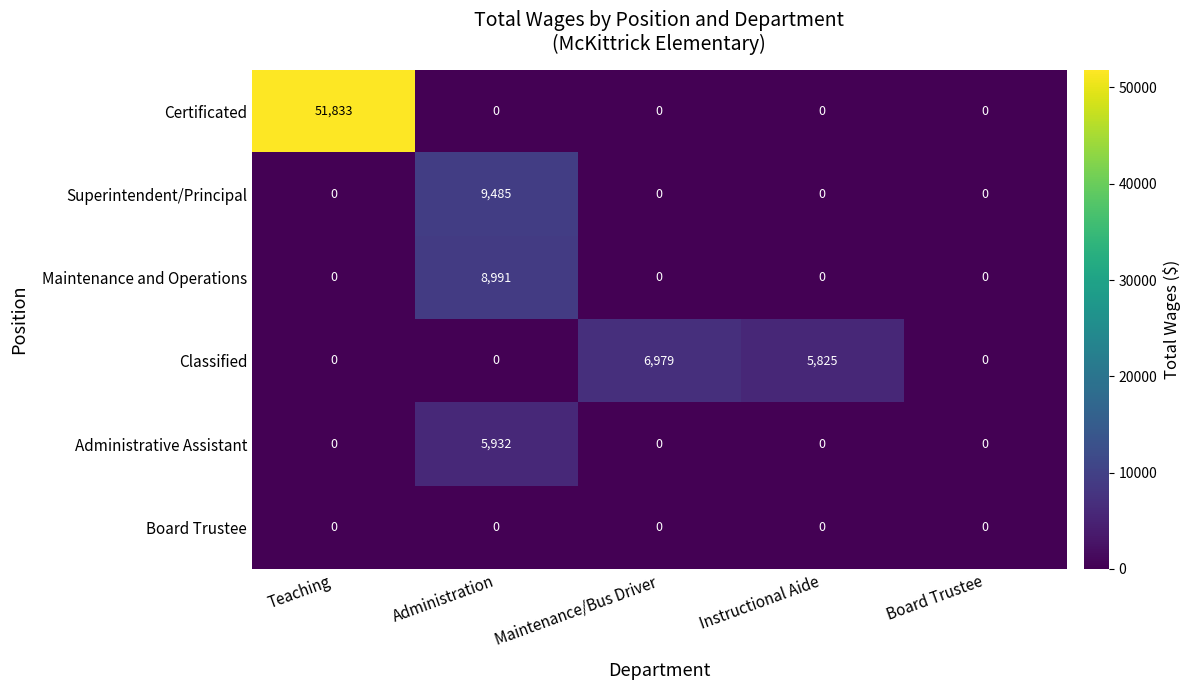

List the series in order of their peak value, lowest first.

Board Trustee, Administrative Assistant, Classified, Maintenance and Operations, Superintendent/Principal, Certificated